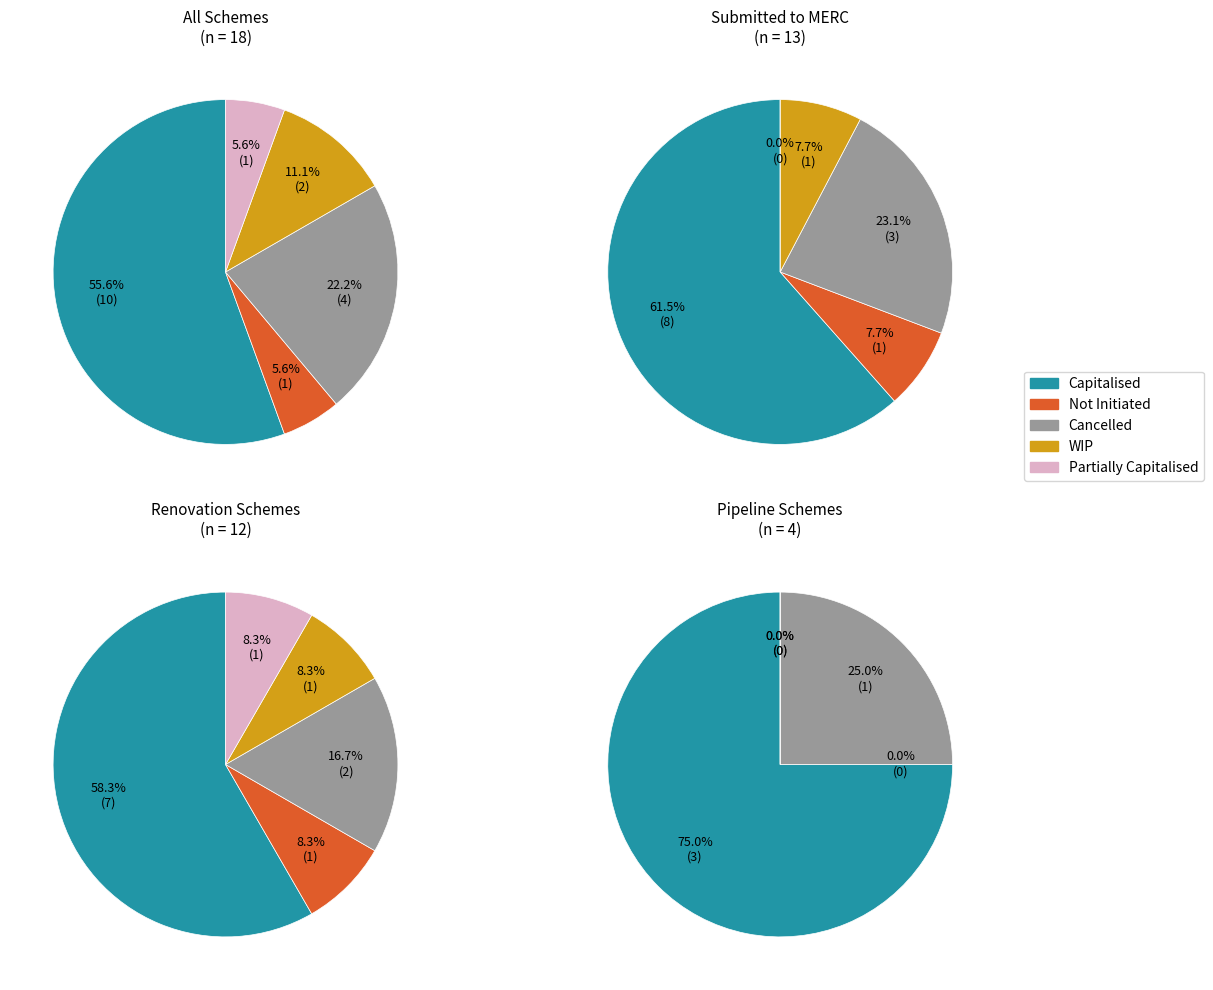

What is the spread (max minus min) of values at Pipeline Schemes?

3